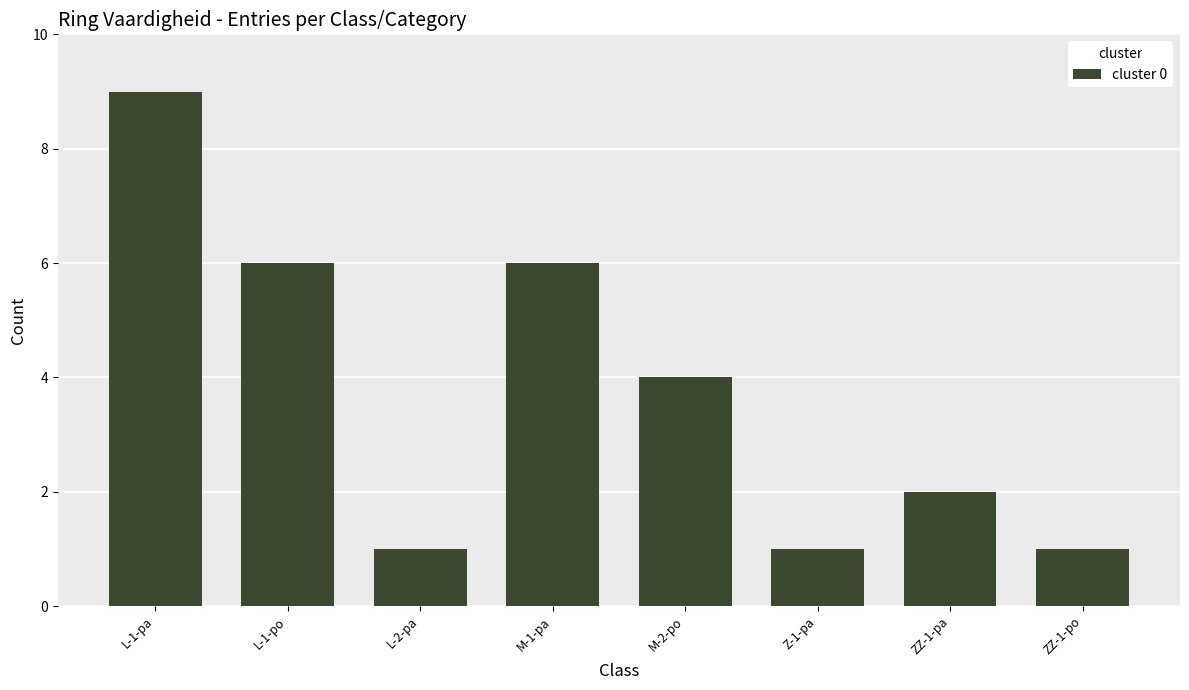

Which category has the highest value across all series?

L-1-pa